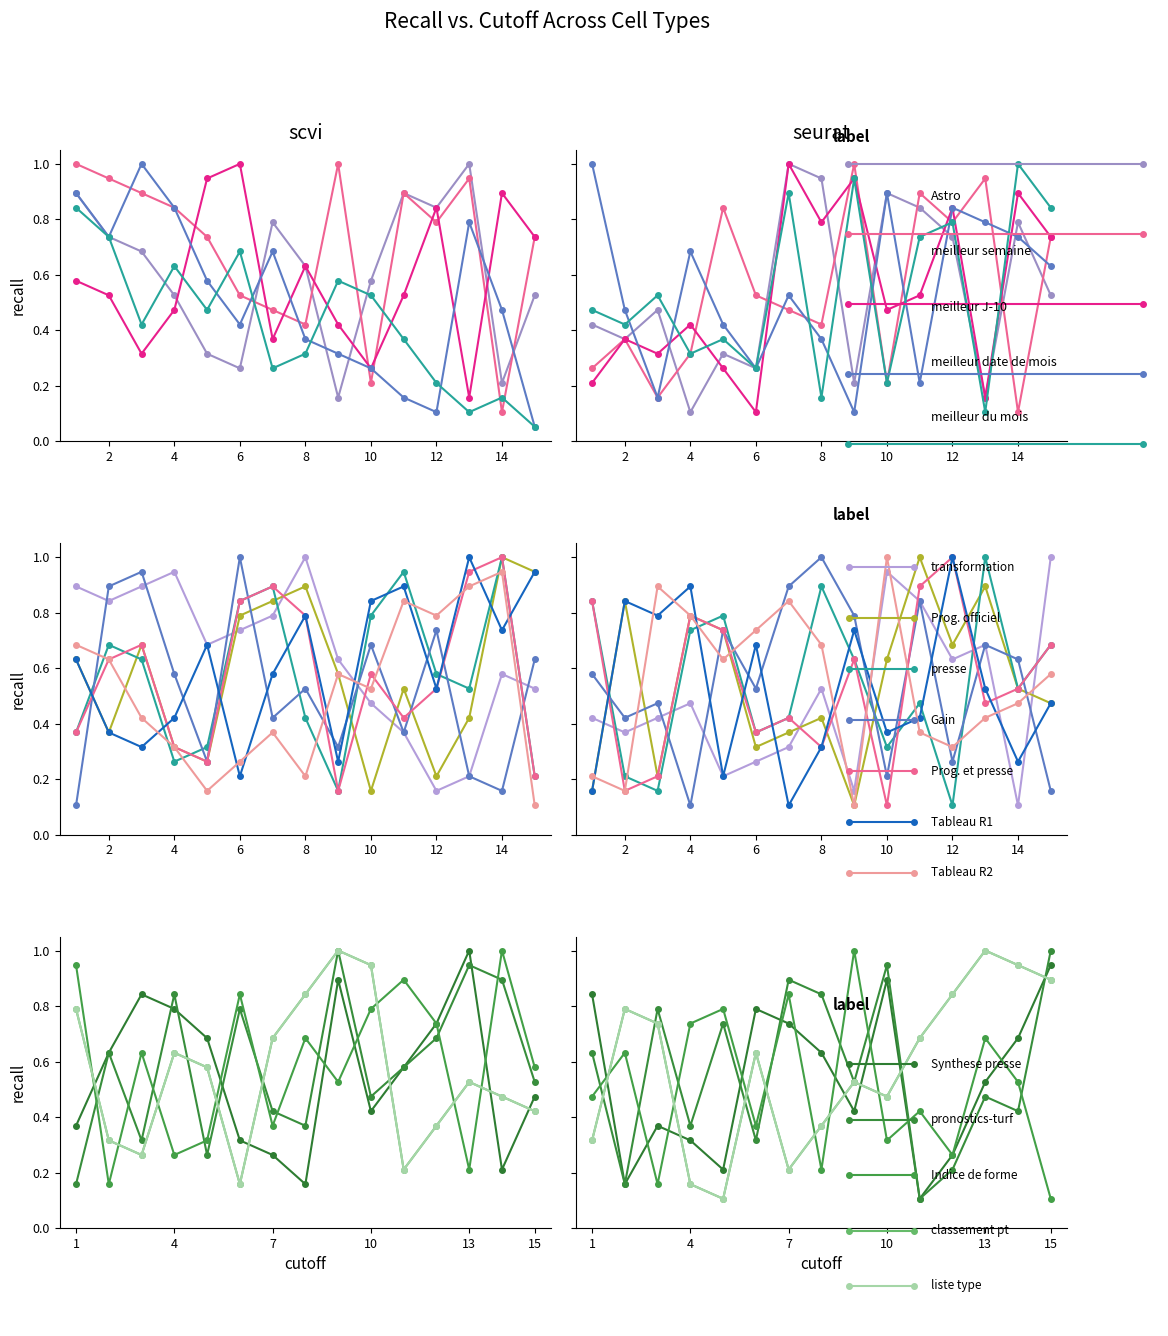

Rank the series by their maximum value, from lowest to highest.

meilleur du mois, Astro, meilleur semaine, meilleur J-10, meilleur date de mois